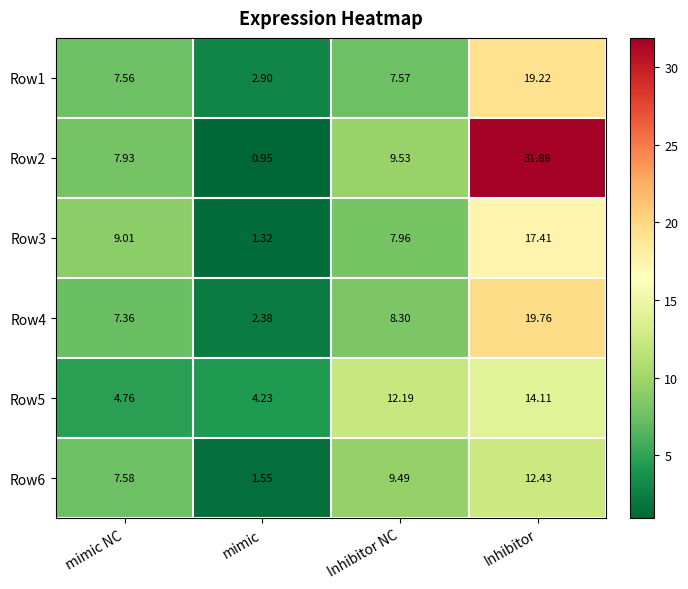

At which category is the sum across all series the highest?

Inhibitor